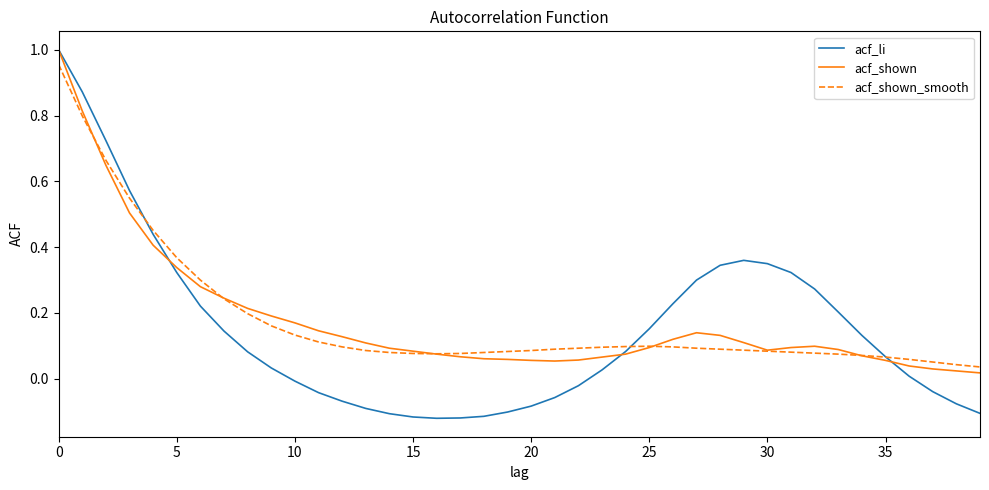

Which series has the widest spread of values?

acf_li